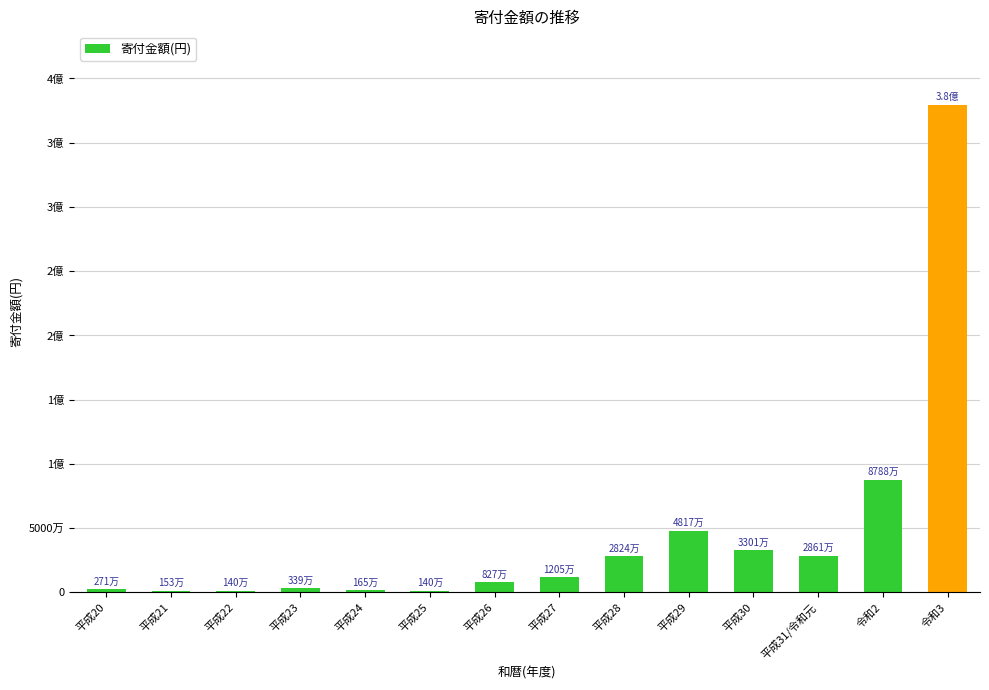

What is the difference between the maximum and second lowest values?

378306000